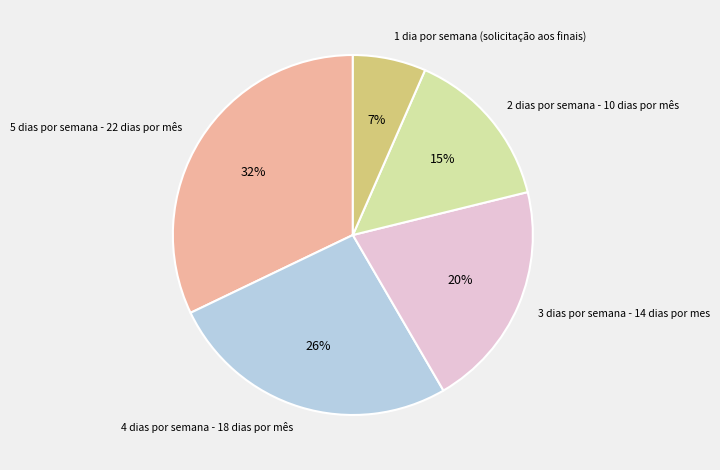

Does 5 dias por semana - 22 dias por mês account for over 50% of the chart?

No